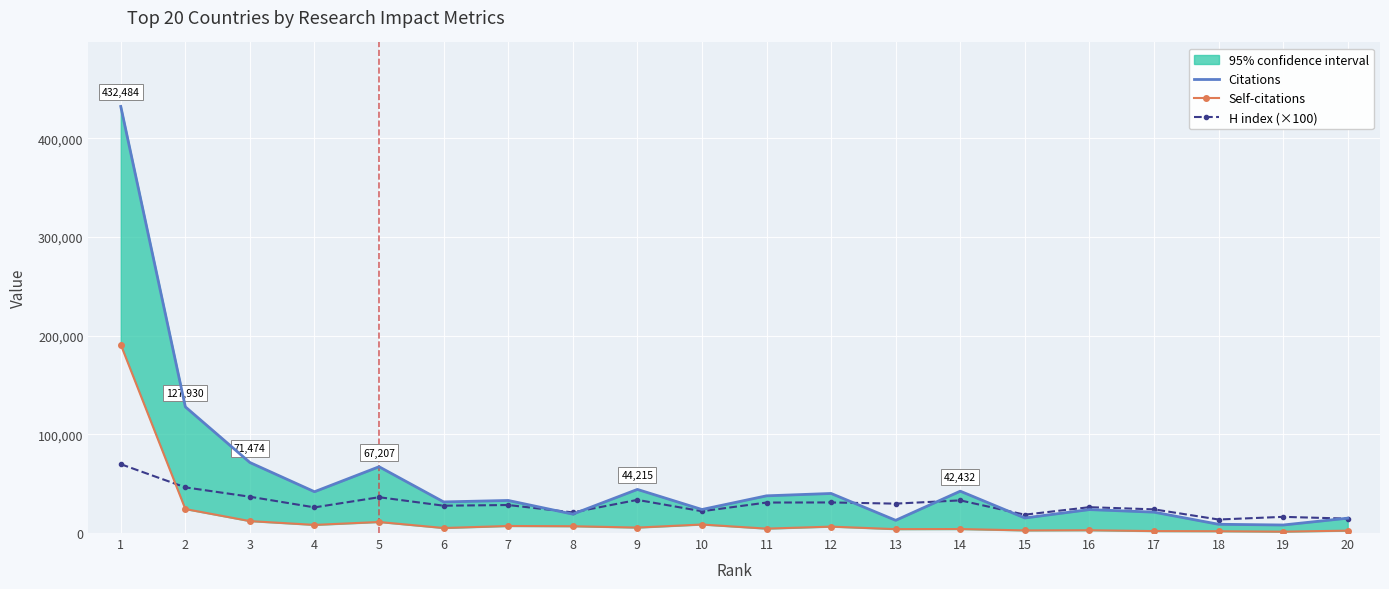

List the series in order of their overall mean, highest first.

Citations, H index (×100), Self-citations